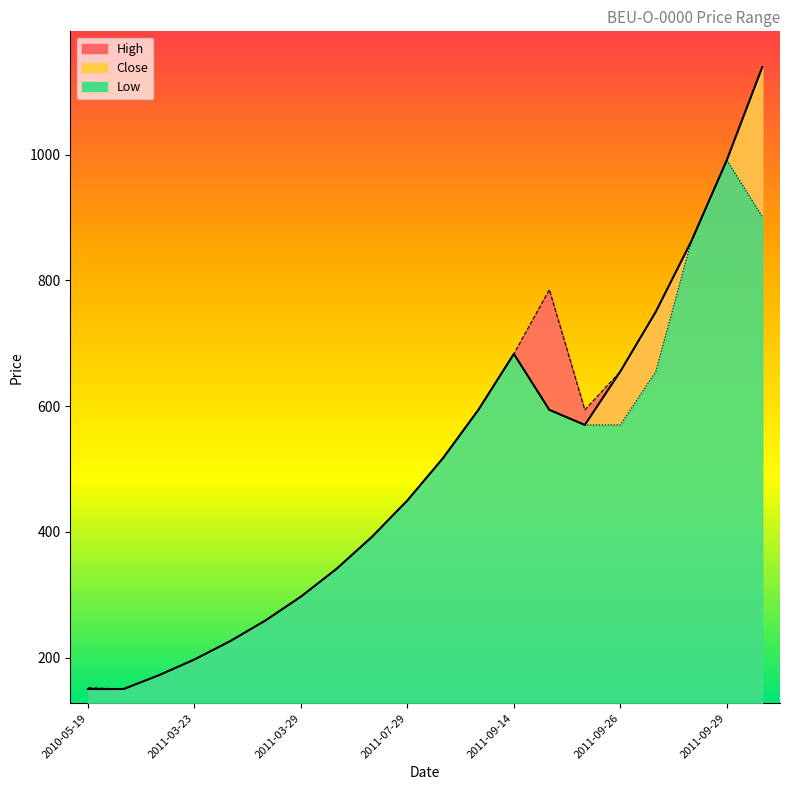

True or false: High and Close intersect in this chart.

False